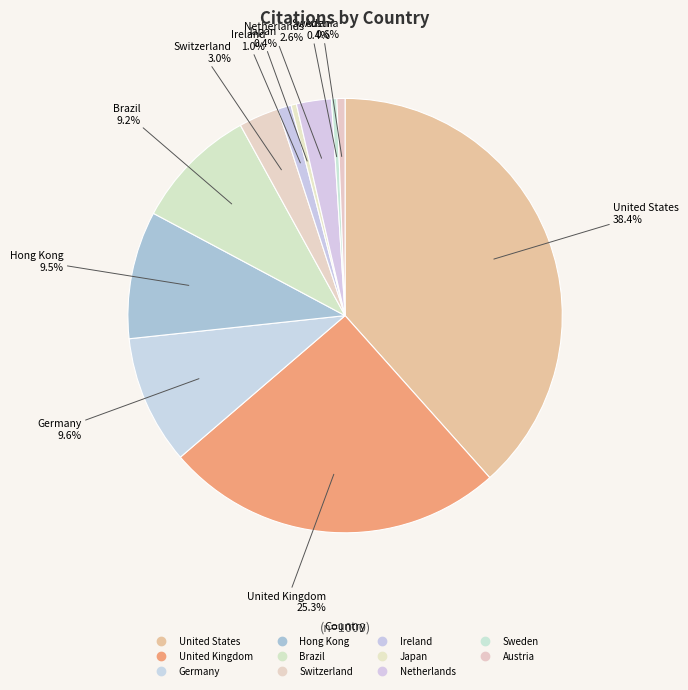

To the nearest percent, what is the average slice percentage?

9%